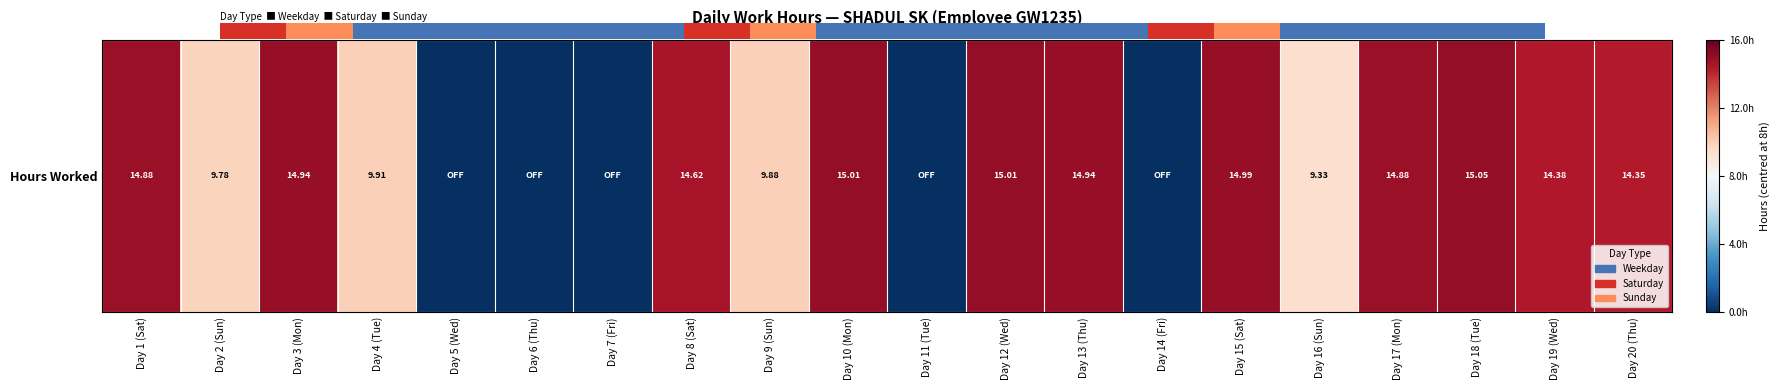

Which category has the highest value across all series?

Day 18 (Tue)